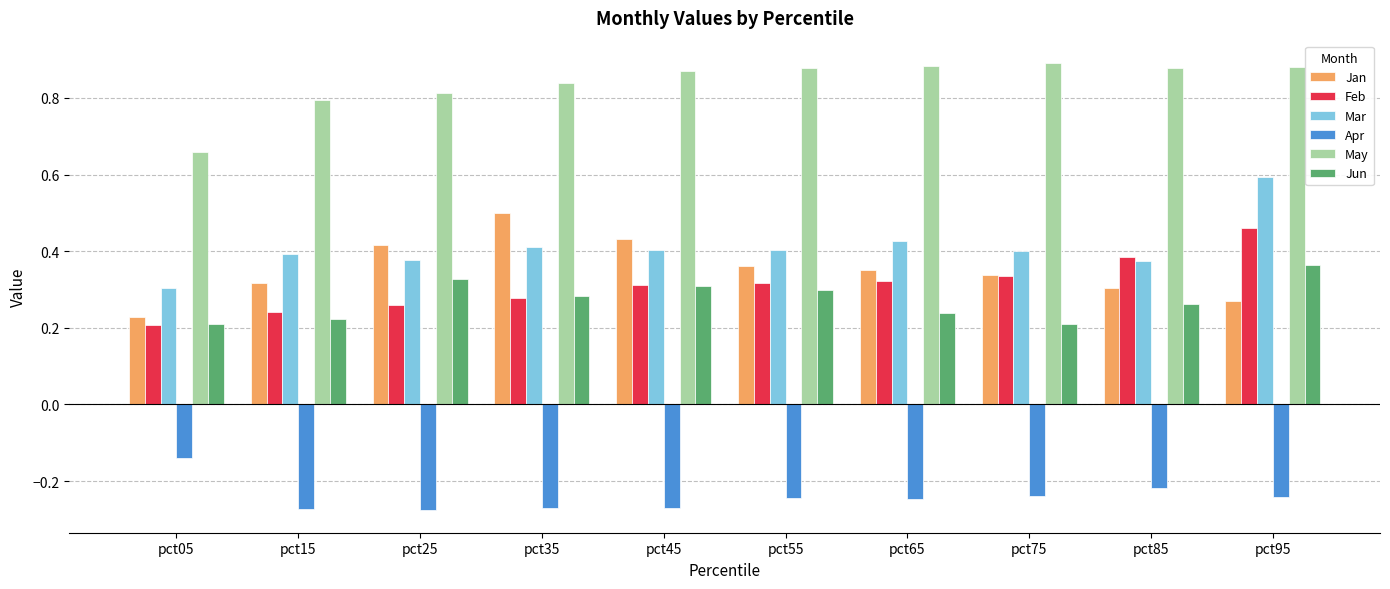

Is it true that Jan equals 0.3 at pct15?

True